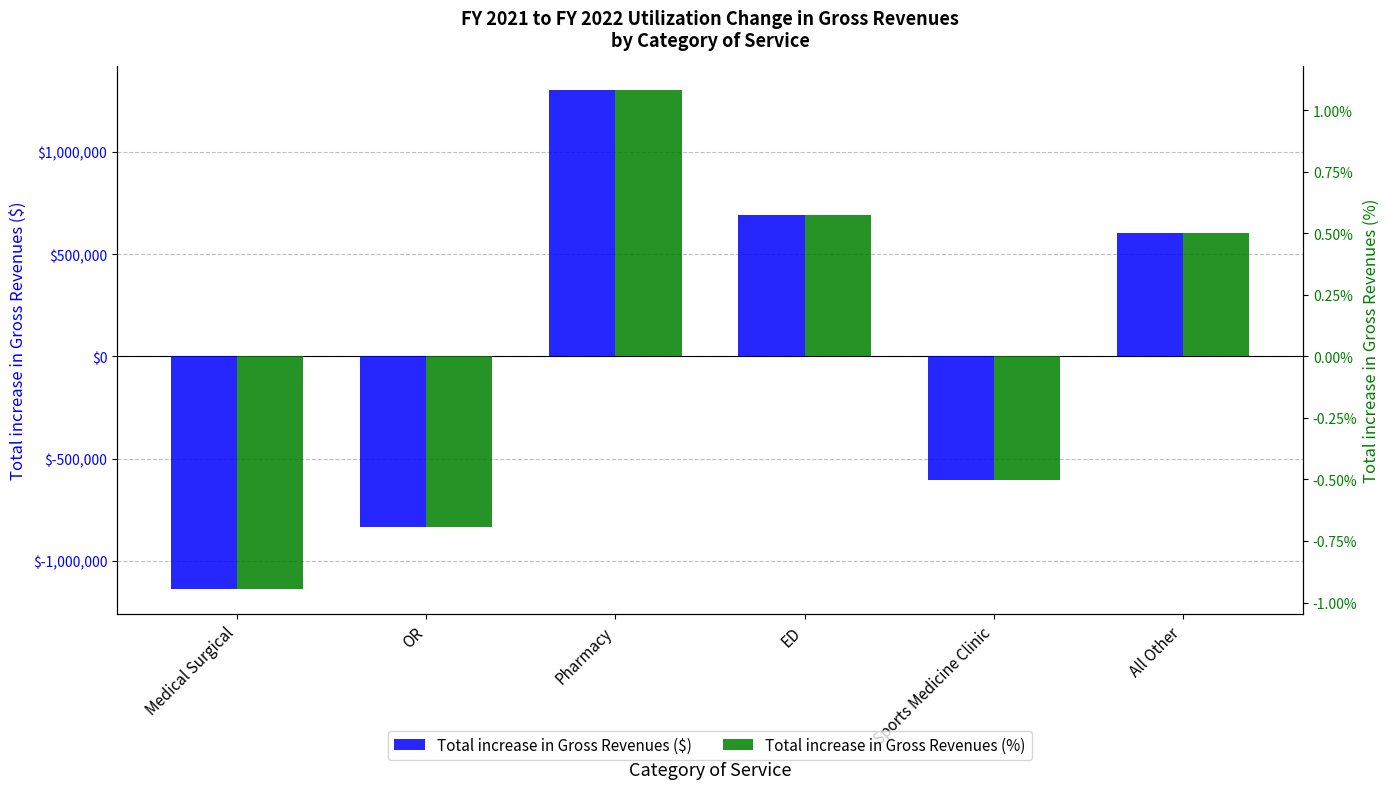

Where is Total increase in Gross Revenues (%) nearest to the value 0?

All Other